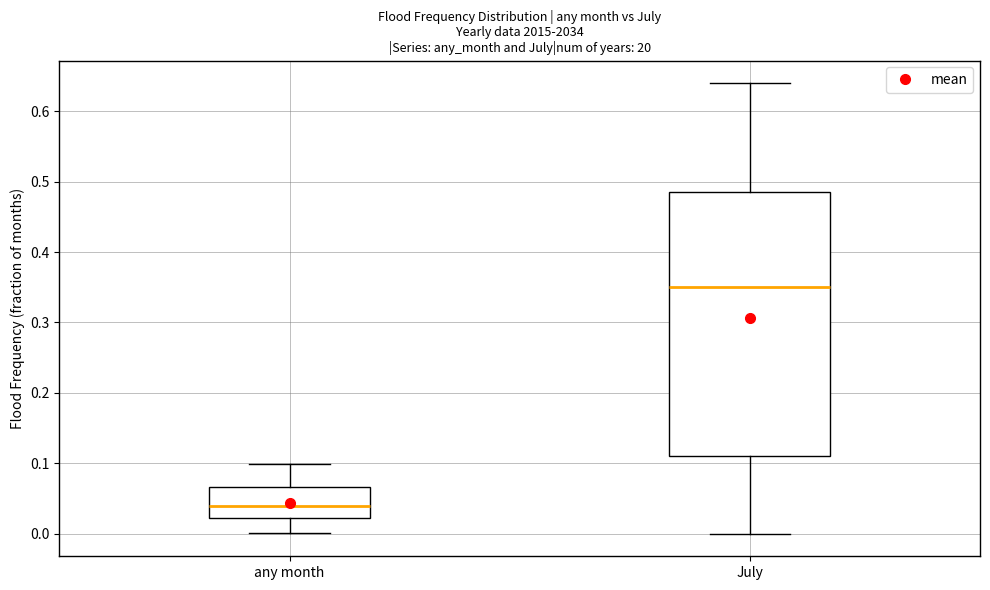

Reading left to right, transcribe this box plot: for each box, give where its median line is, the range the box spans, and where its two whiskers end, as read against the y-axis. The values are not printed on the chart, so give them approximately, as read against the axis.

any month: median 0.04, box 0.02 to 0.07, whiskers 0.00 to 0.10
July: median 0.35, box 0.11 to 0.49, whiskers 0.00 to 0.64